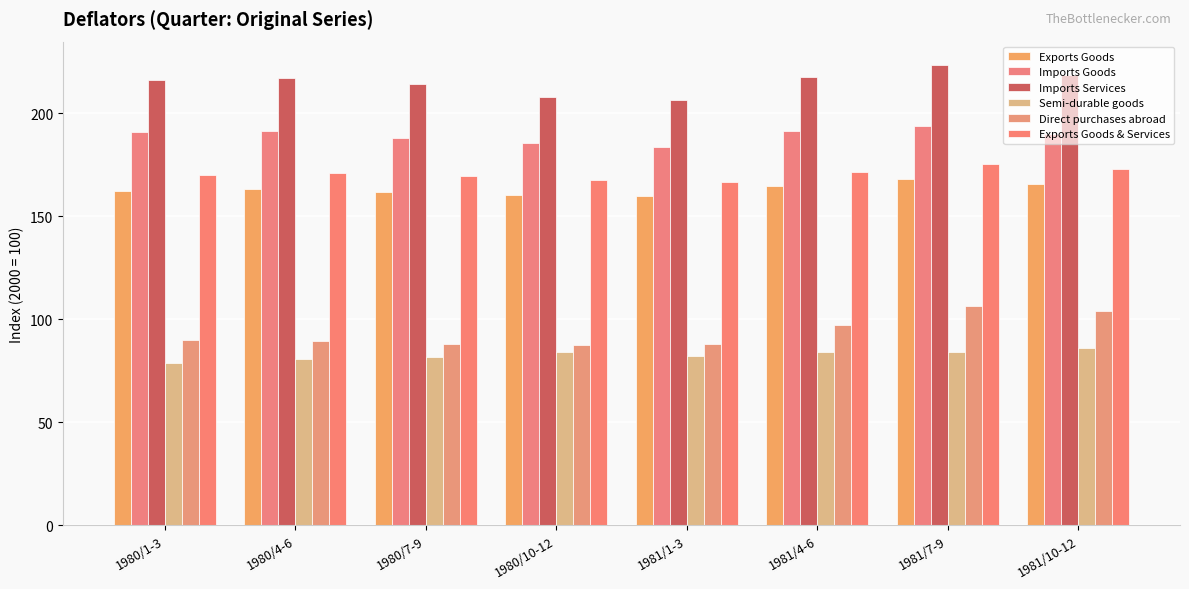

At which category is the sum across all series the highest?

1981/7-9